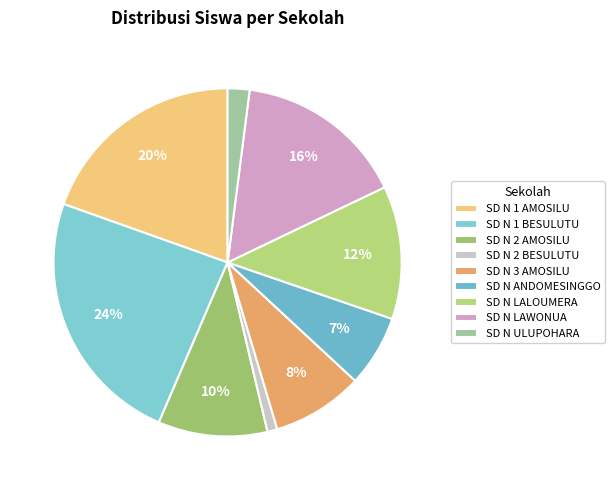

What is the largest slice in the pie chart?

SD N 1 BESULUTU